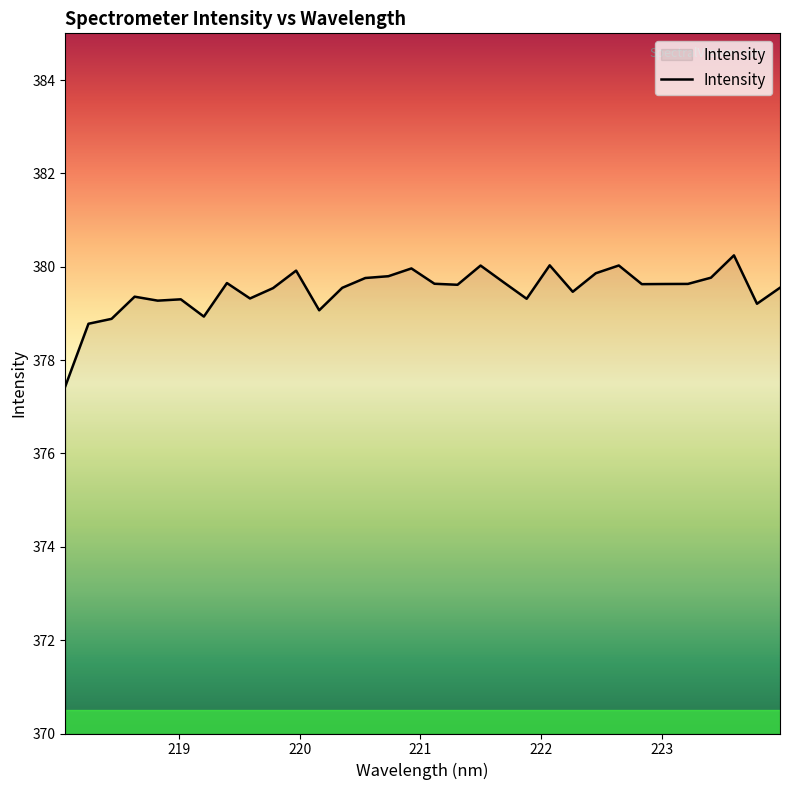

What is the difference between the maximum and minimum values?

2.8